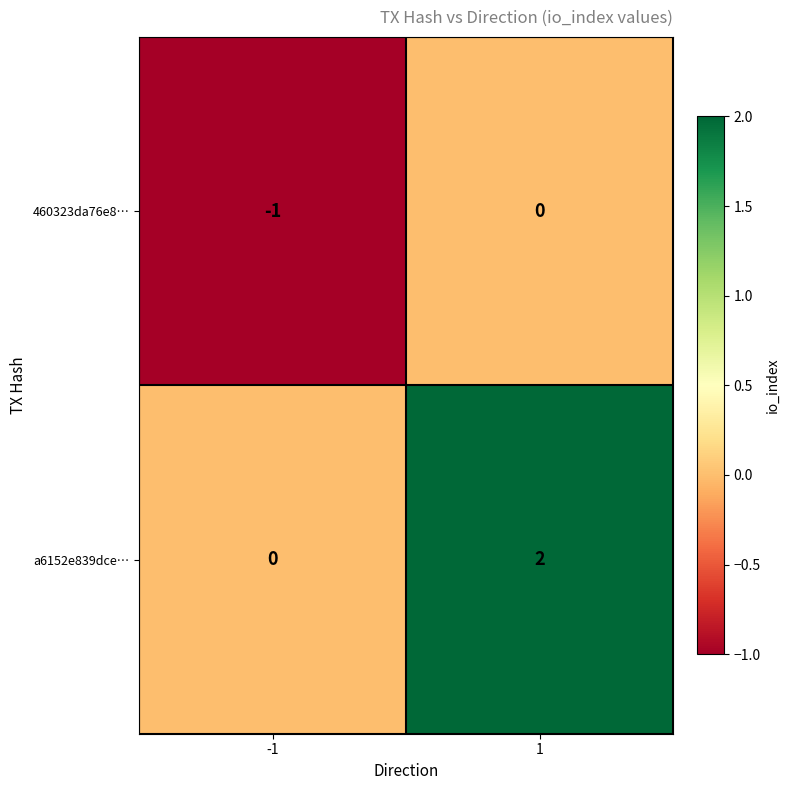

At which category does the chart reach its peak across all series?

1